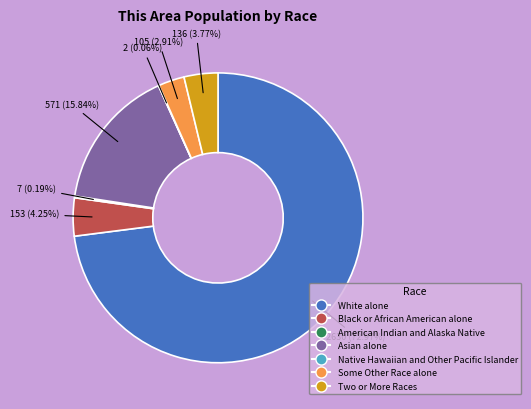

Does any single category account for the majority?

Yes